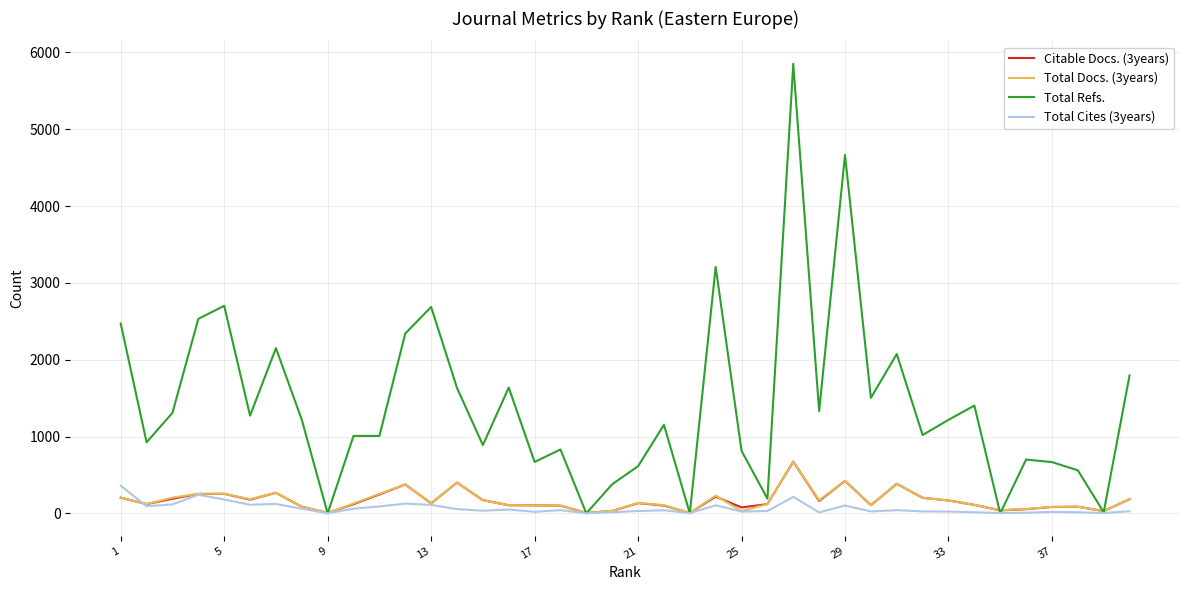

What is the greatest value displayed?

5852